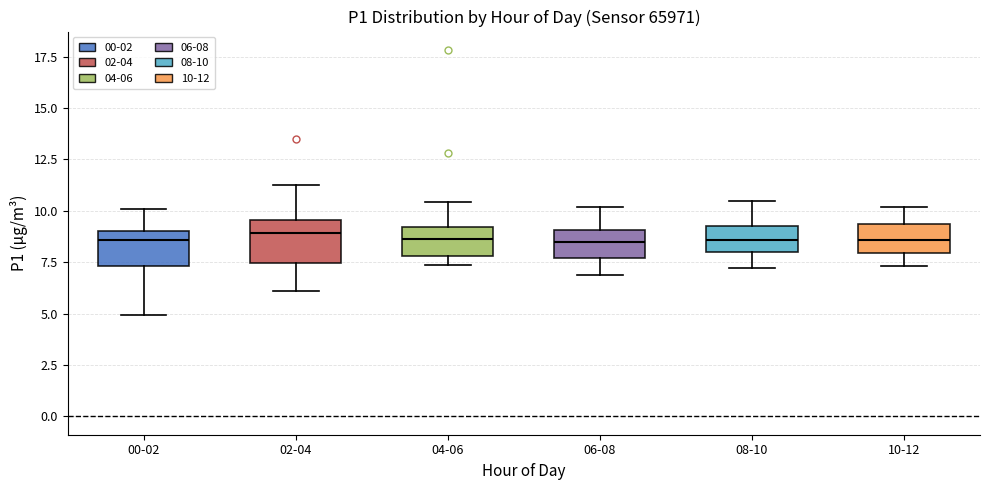

Where does the median line of the box for 02-04 sit on the y-axis? The values are not printed on the chart, so give them approximately, as read against the axis.

9.0